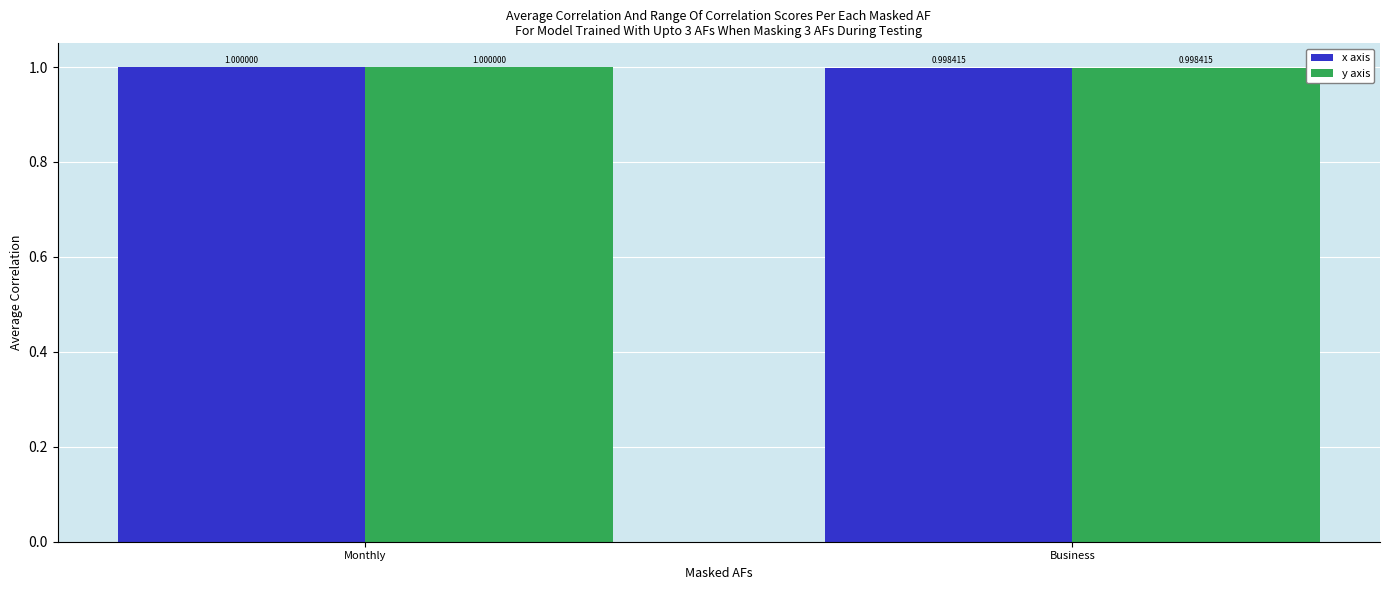

Reading right to left, list all the values displayed in this chart.

x axis: 1.0	1.0
y axis: 1.0	1.0